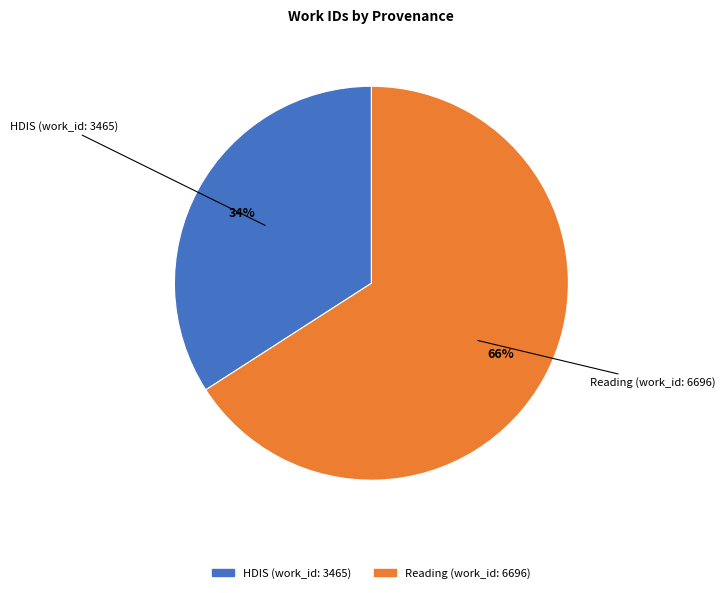

Does Reading (work_id: 6696) account for over 50% of the chart?

Yes